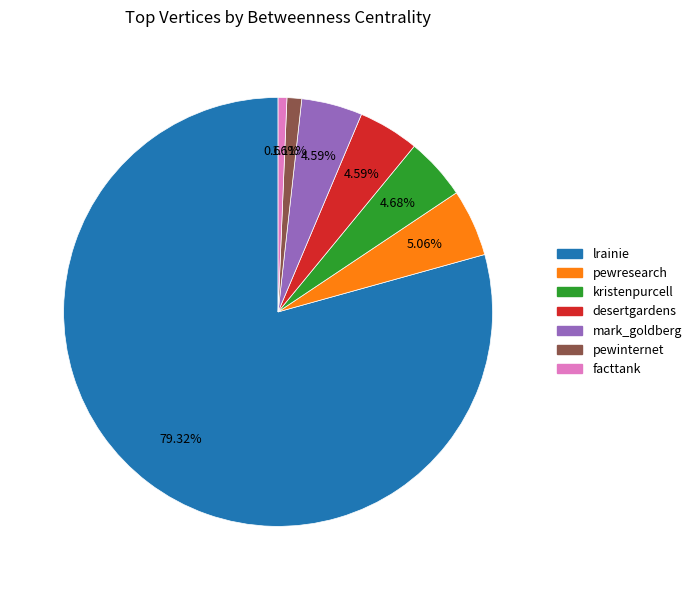

Does mark_goldberg account for over 50% of the chart?

No